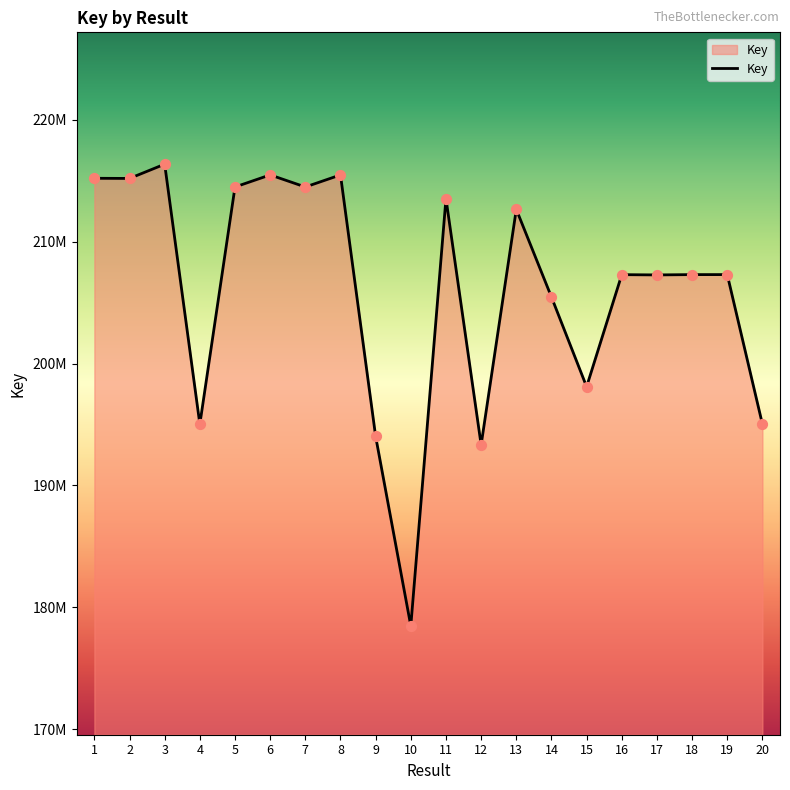

What is the change in value from 1 to 13?

-2550495